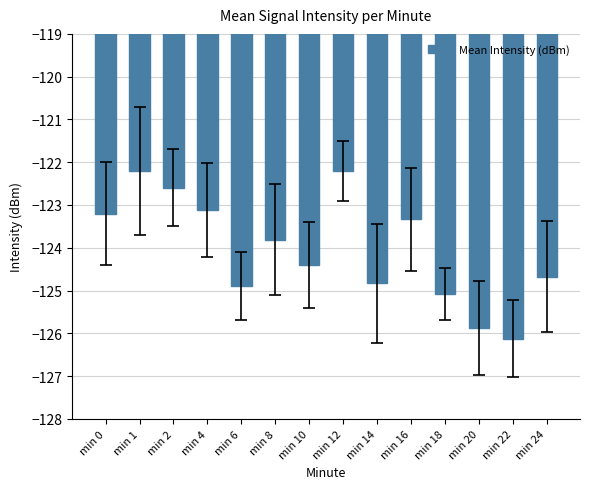

Count the number of values greater than -123.

3